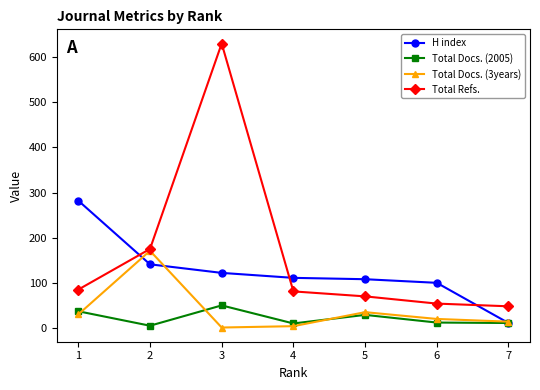

The H index series shows 108 at 5. True or false?

True